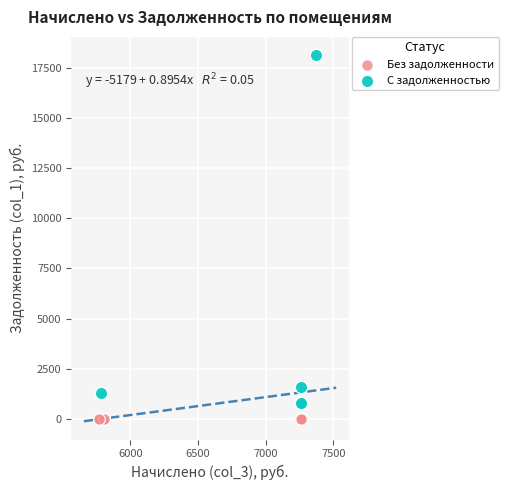

Which series reaches the minimum Y coordinate?

Без задолженности